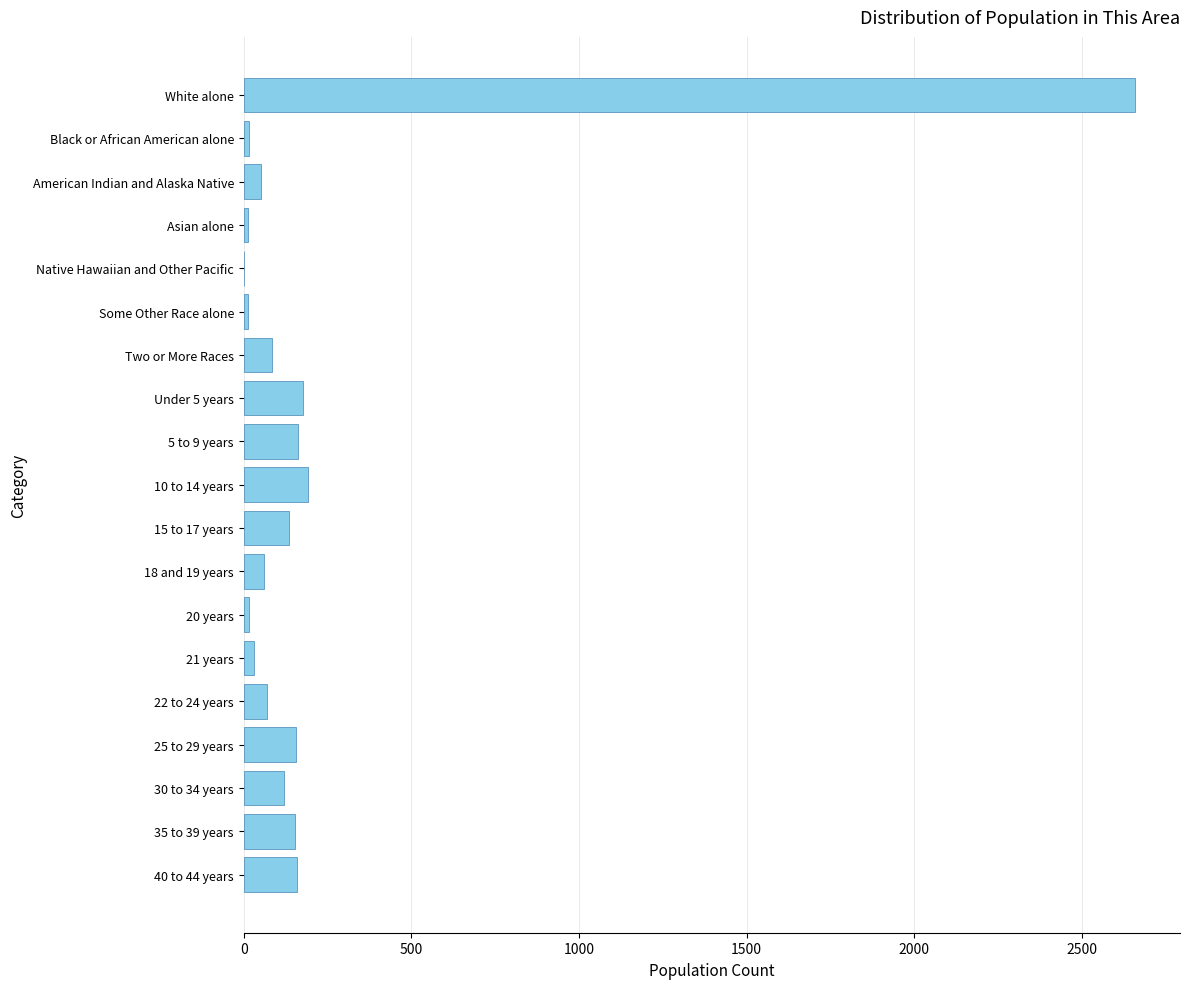

What is the sum of all values?

4269